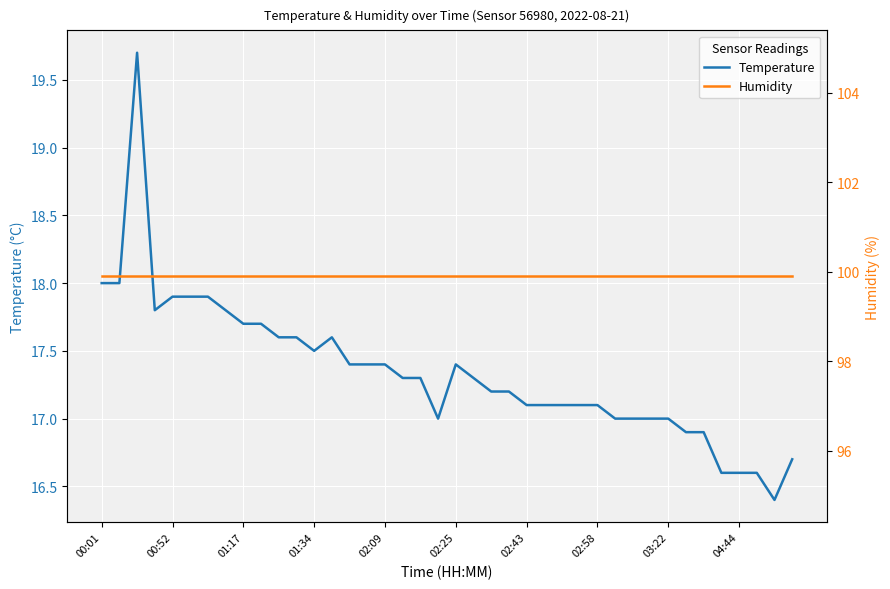

At how many categories does at least one series exceed 84?

40